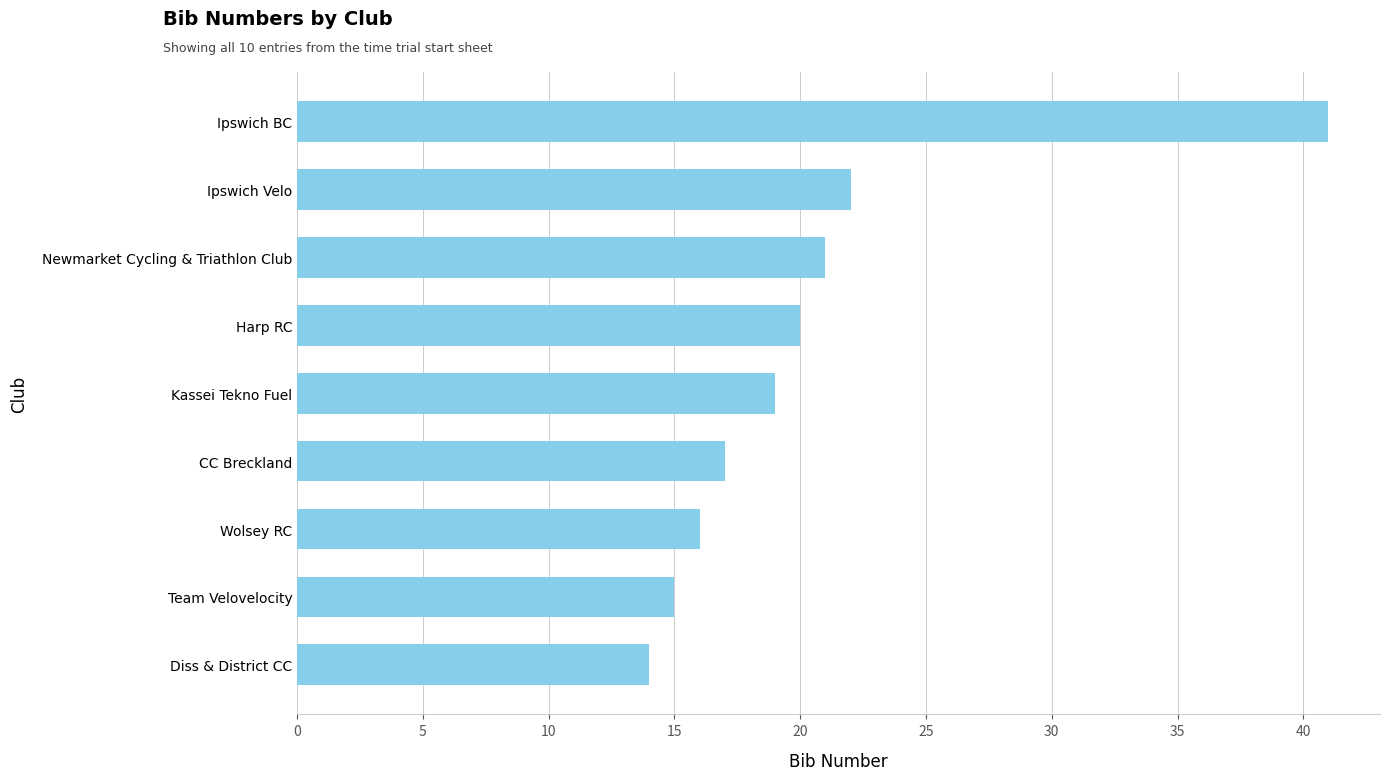

List the labels in order of value, largest first.

Ipswich BC, Ipswich Velo, Newmarket Cycling & Triathlon Club, Harp RC, Kassei Tekno Fuel, CC Breckland, Wolsey RC, Team Velovelocity, Diss & District CC